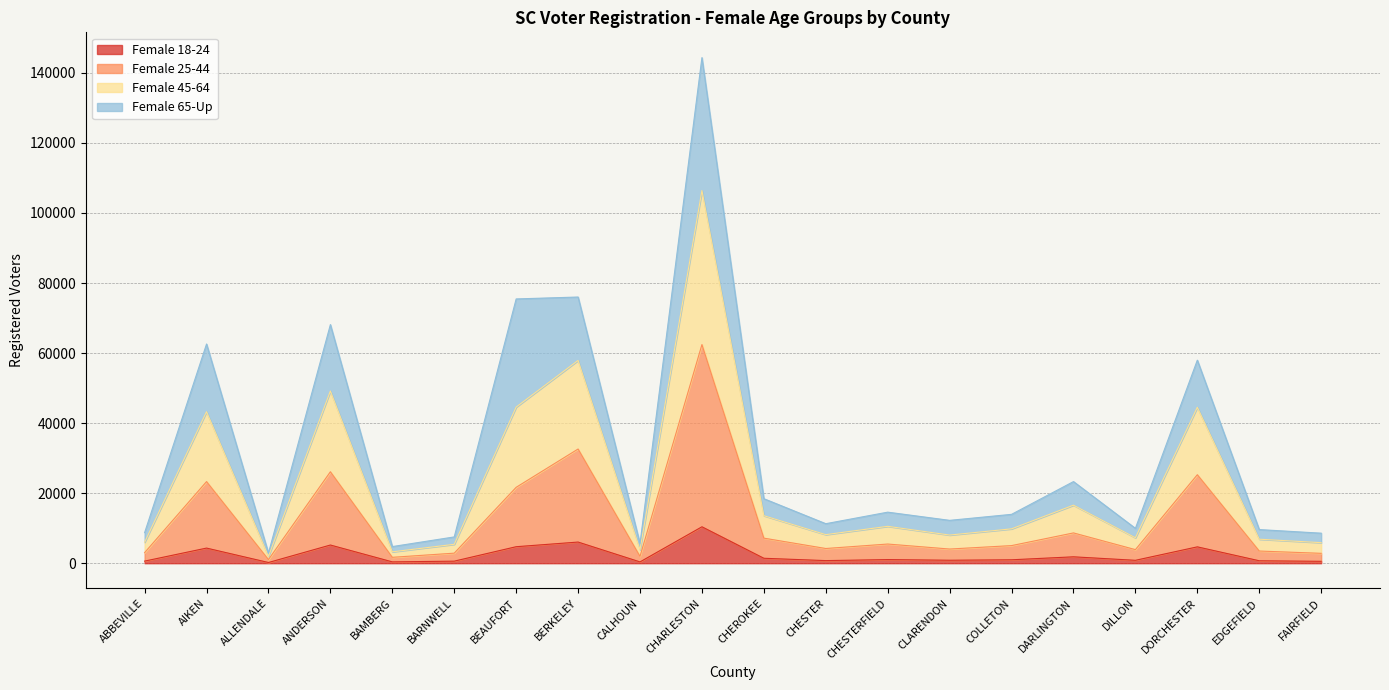

Where does the Female 25-44 series first go above 5029?

AIKEN